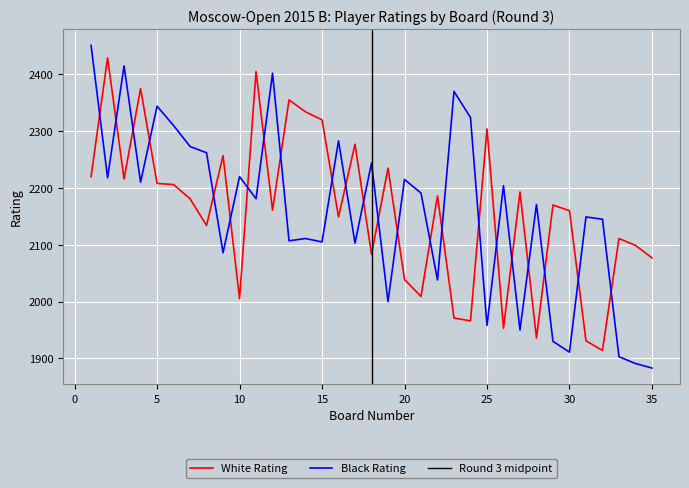

Reading left to right, transcribe all the data shown in this chart.

White Rating: 2220	2429	2216	2375	2208	2206	2181	2134	2257	2005	2405	2161	2355	2334	2320	2149	2277	2083	2235	2039	2009	2186	1971	1966	2304	1953	2193	1936	2170	2160	1931	1914	2111	2099	2077
Black Rating: 2451	2218	2415	2210	2344	2310	2273	2262	2086	2220	2181	2402	2107	2111	2105	2283	2103	2244	2000	2215	2191	2038	2370	2324	1958	2204	1950	2171	1930	1911	2149	2145	1903	1891	1883